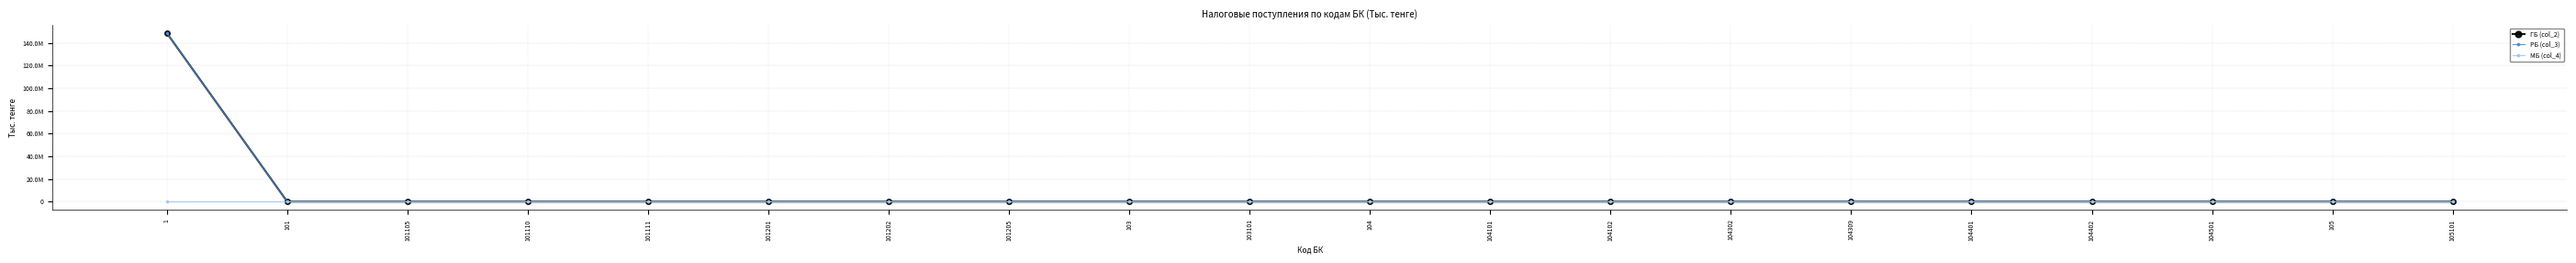

What position from the left is 104501?

18